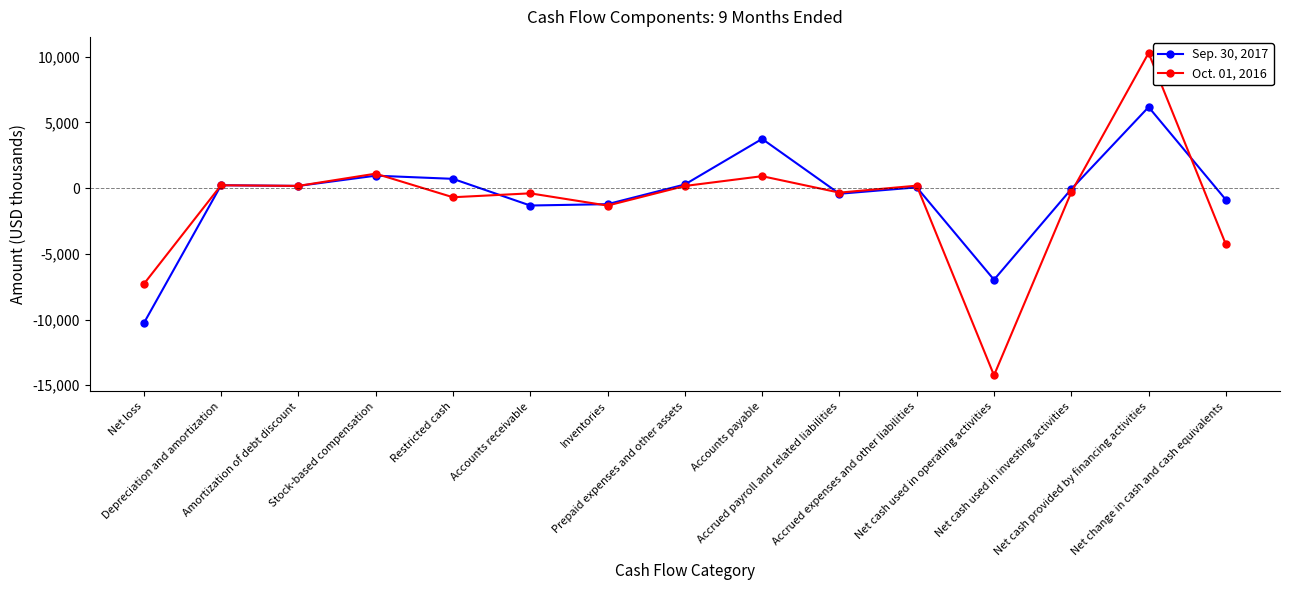

Which series has the largest total across all categories?

Sep. 30, 2017